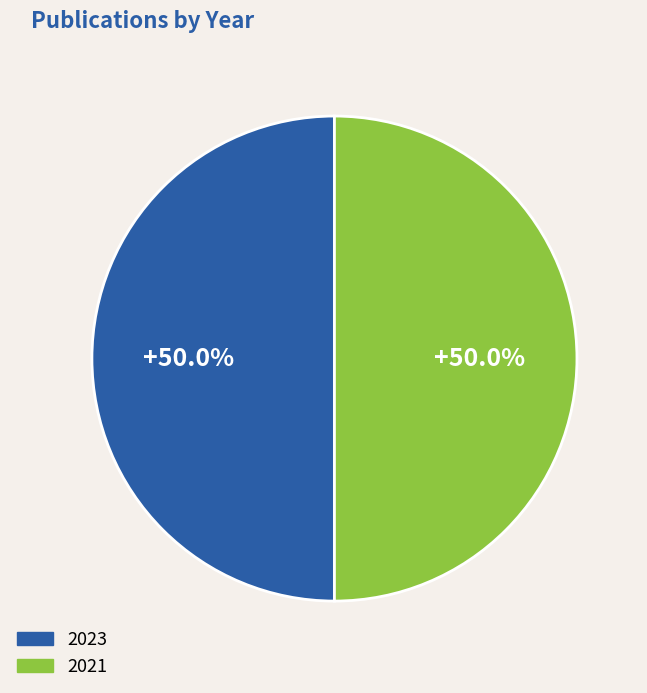

True or false: 2023 accounts for 63% of the total.

False